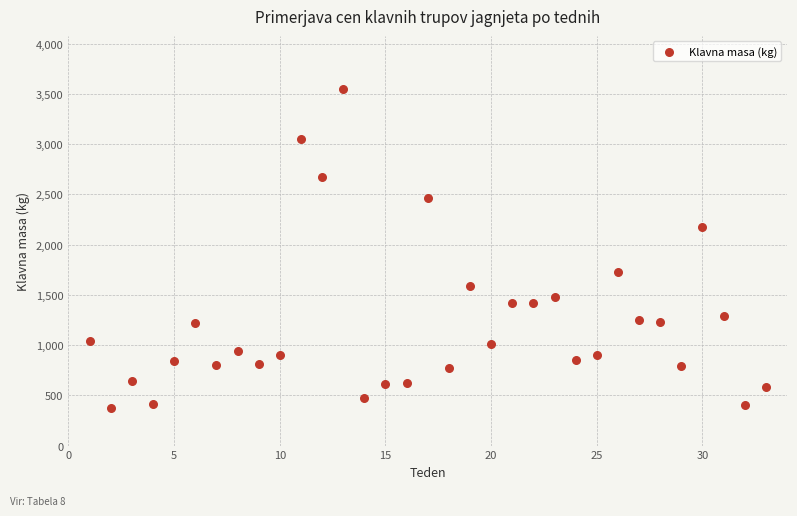

What is the range of Y values (max minus min)?

3170